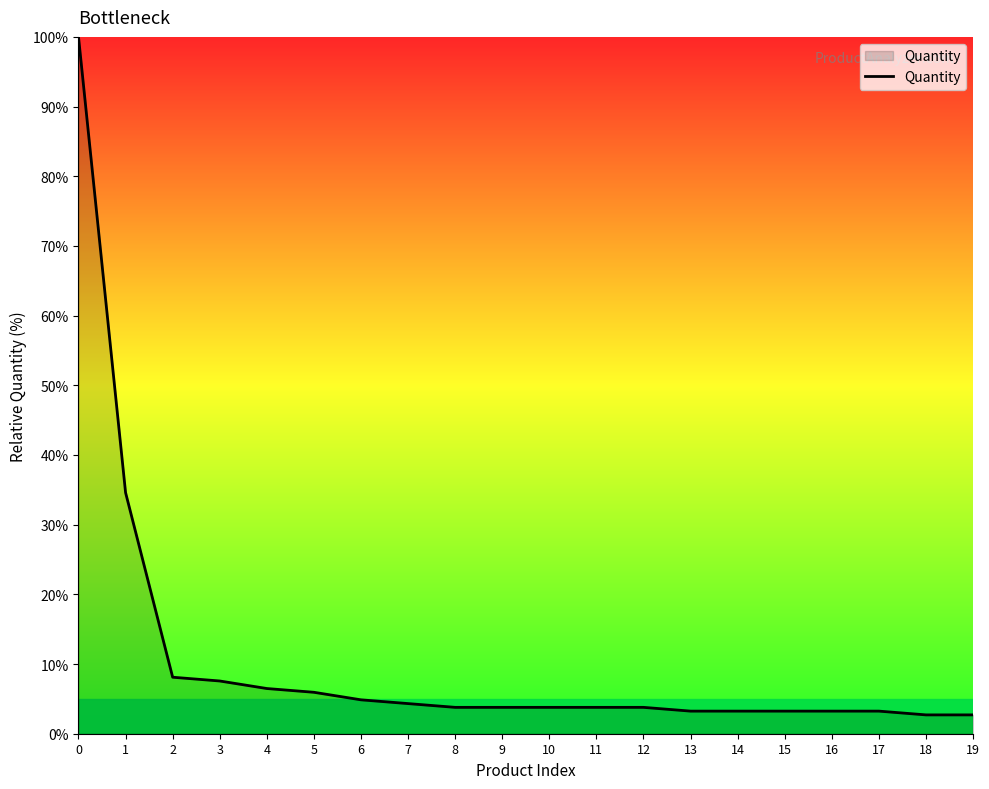

What is the sum of the values at 11 and 10?

7.6